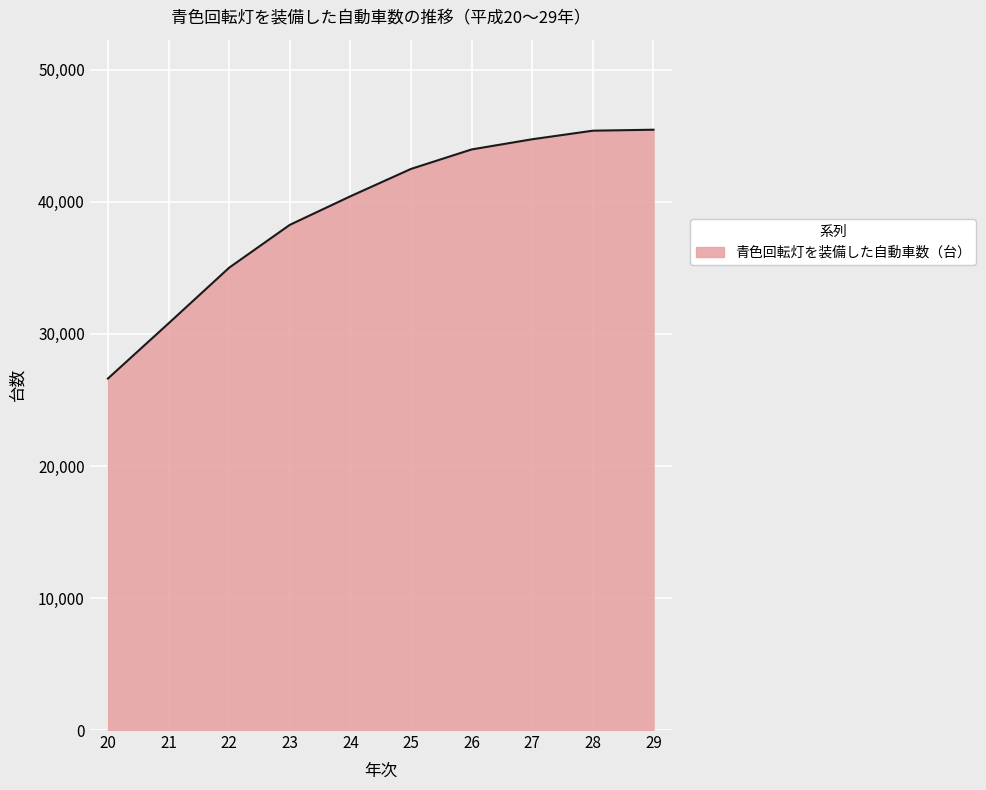

What is the change in value from 25 to 29?

+2969